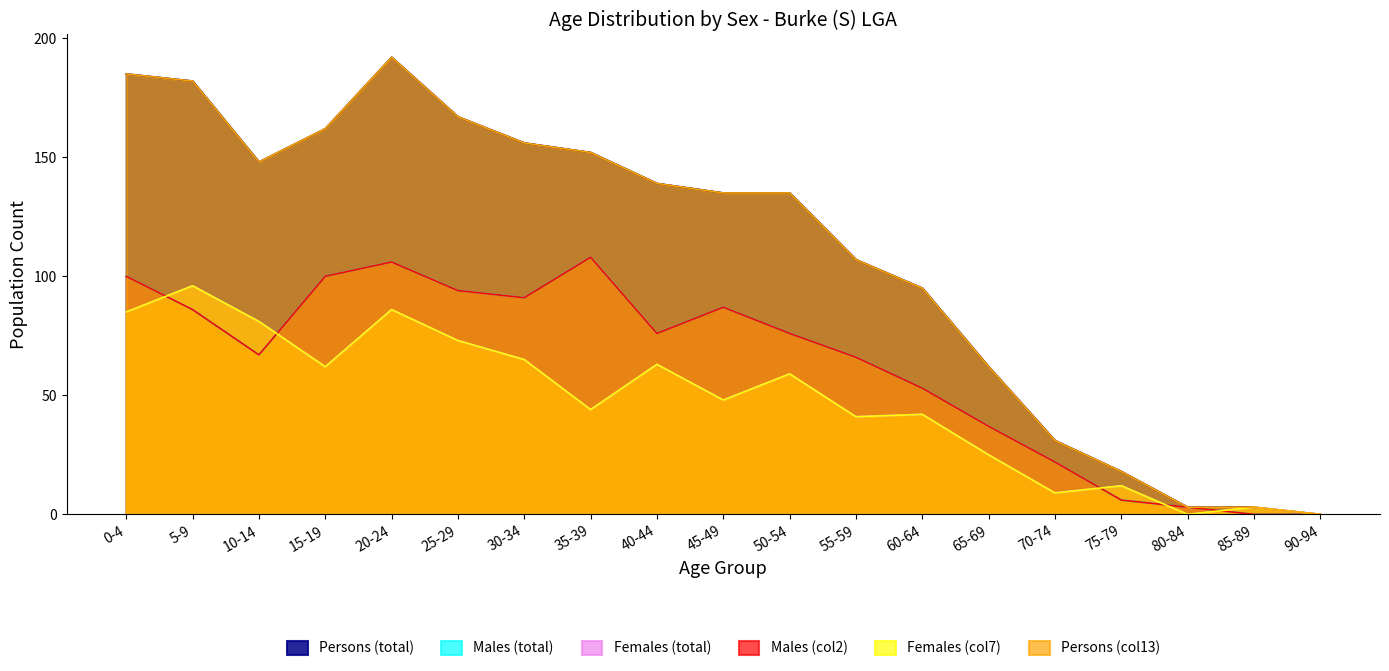

What are all the series names shown in the legend?

Persons (total), Males (total), Females (total), Males (col2), Females (col7), Persons (col13)